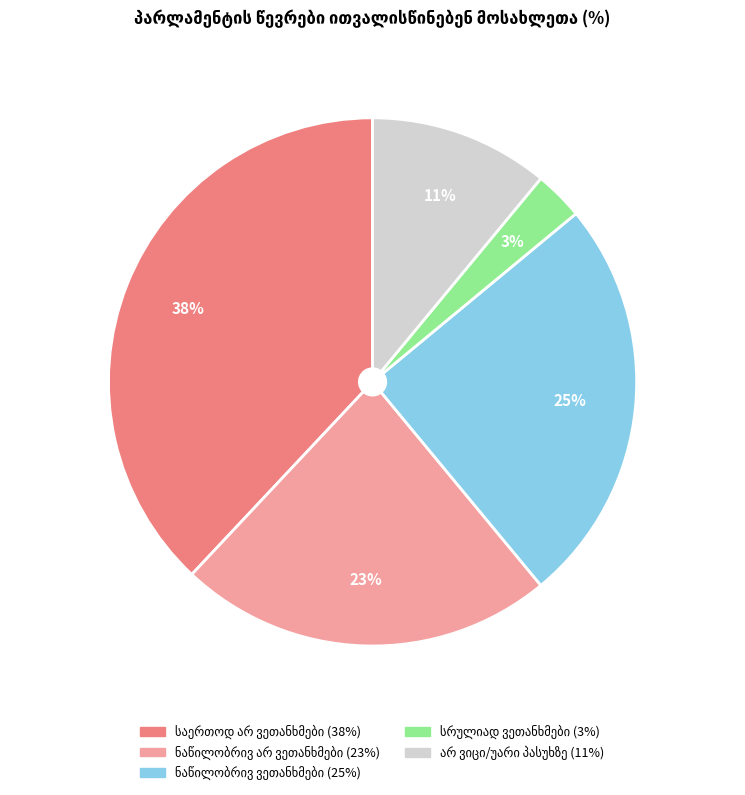

Count the number of slices in the pie.

5